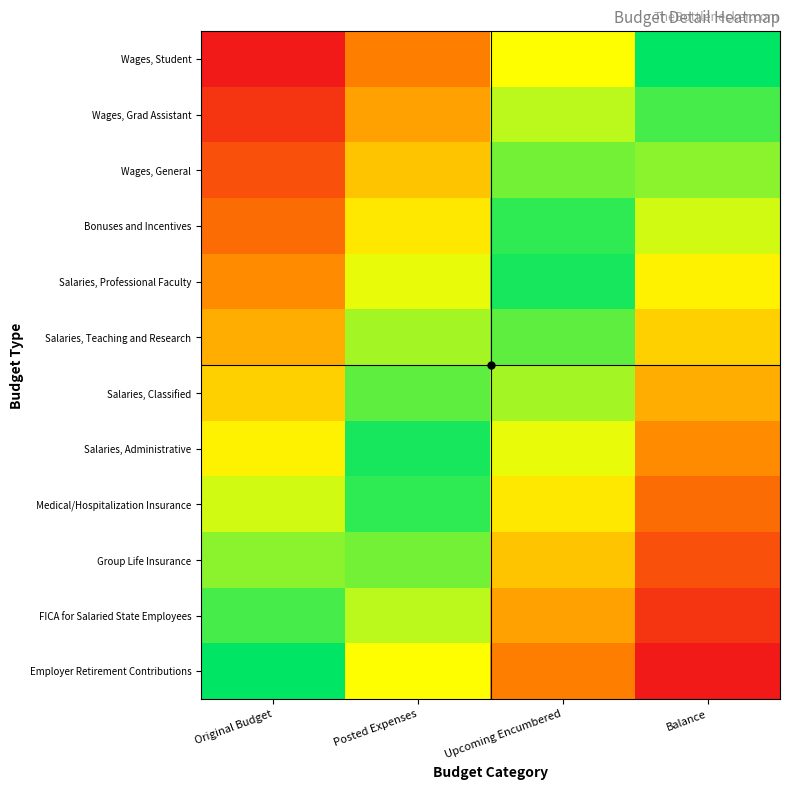

How many categories are shown in the chart?

4